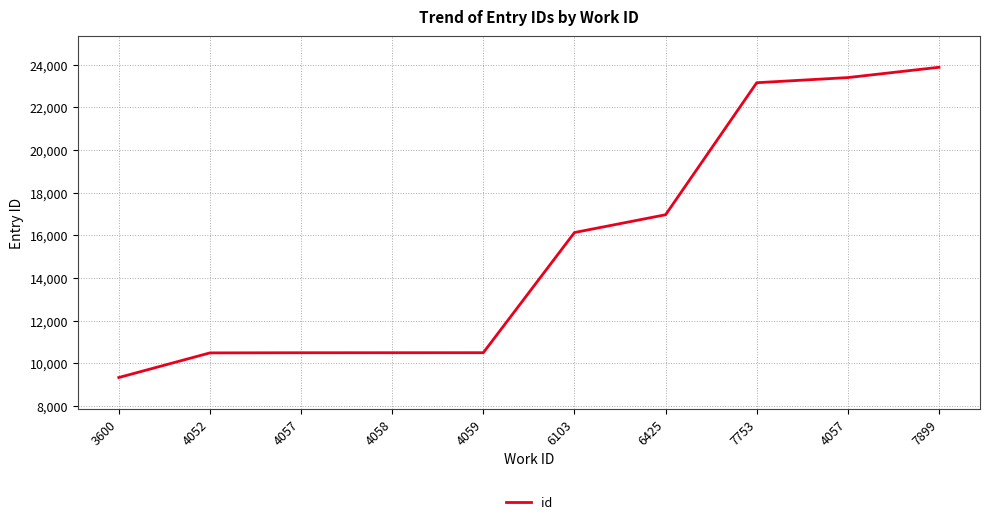

Count the number of categories in the chart.

10